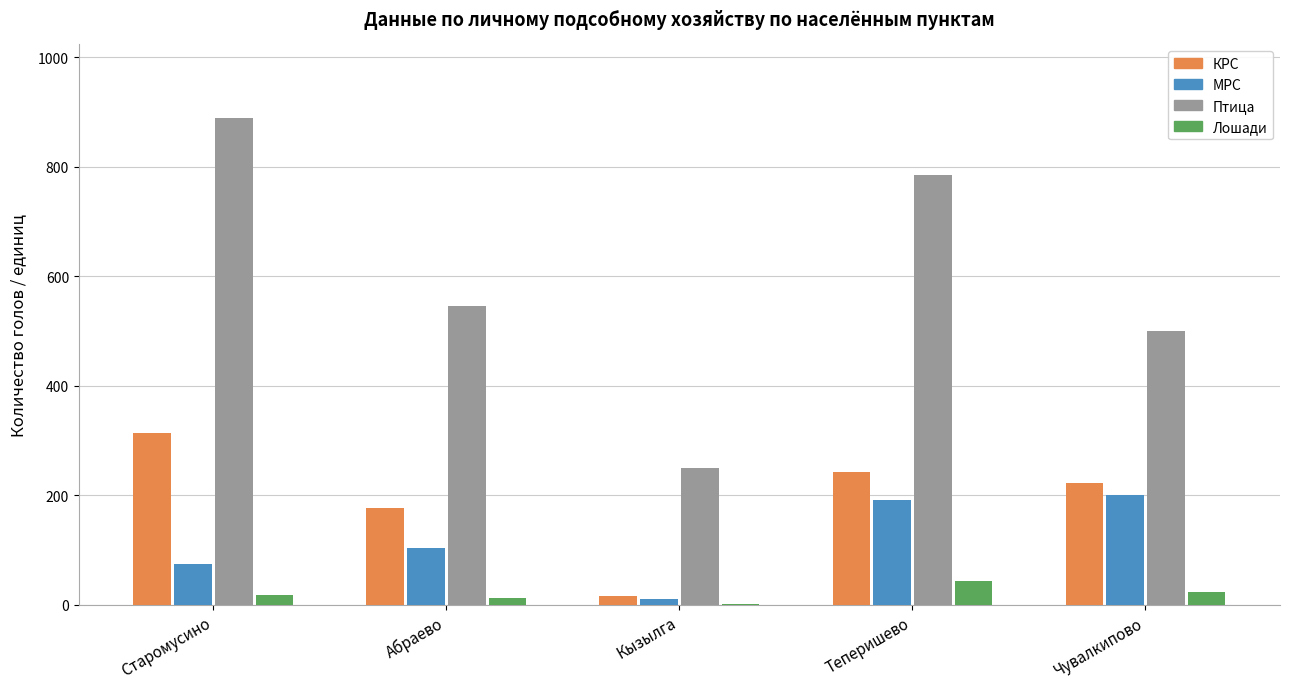

What is the sum of all Лошади values?

98